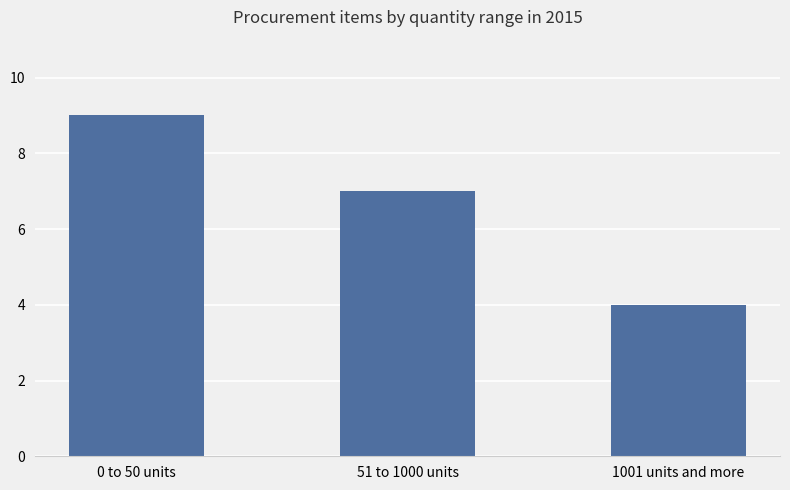

What is the difference between the maximum and minimum values?

5